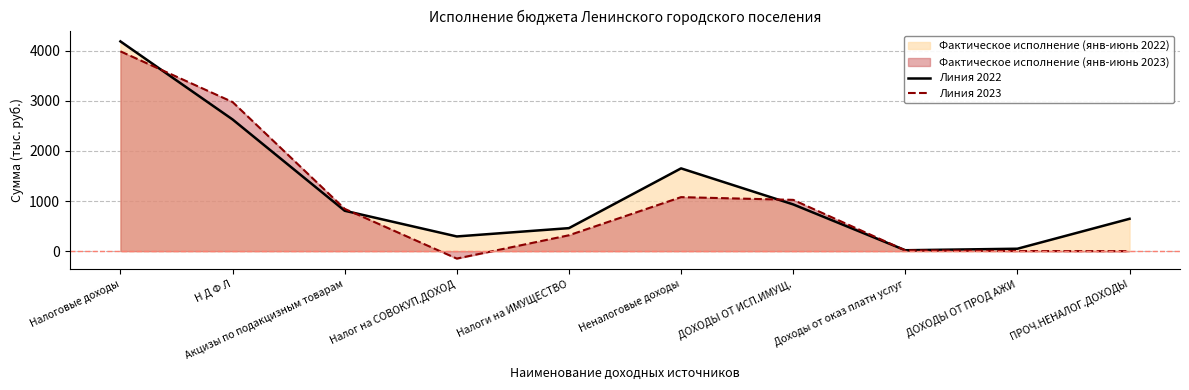

Which series has the largest total across all categories?

Линия 2022